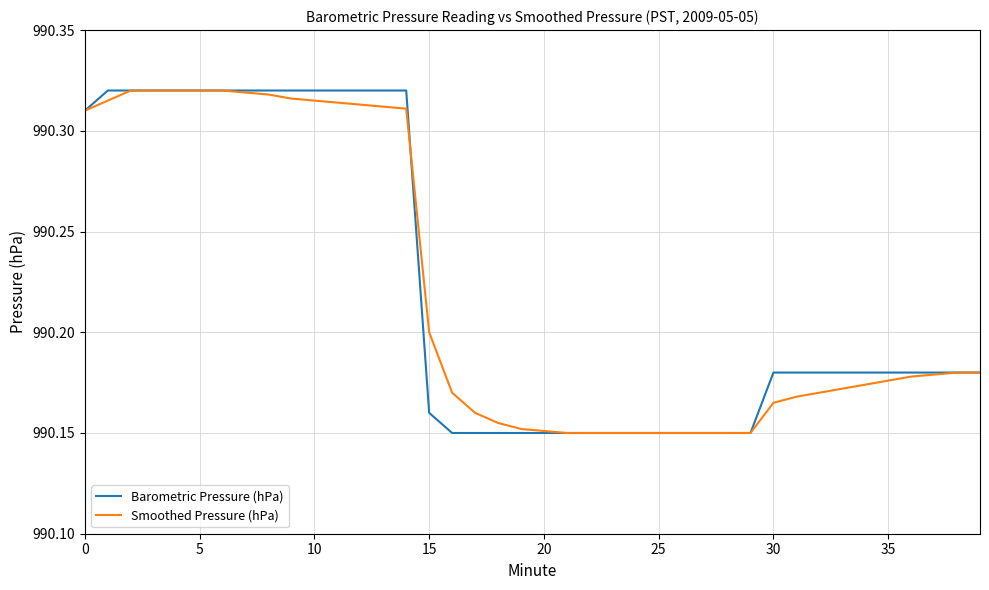

How many categories are shown in the chart?

40